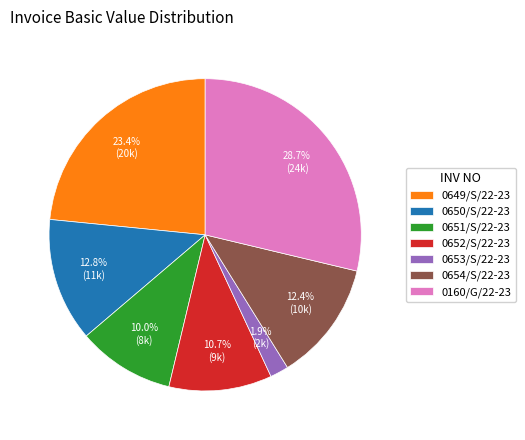

To the nearest percent, what is the difference between the largest and smallest slice percentages?

27%